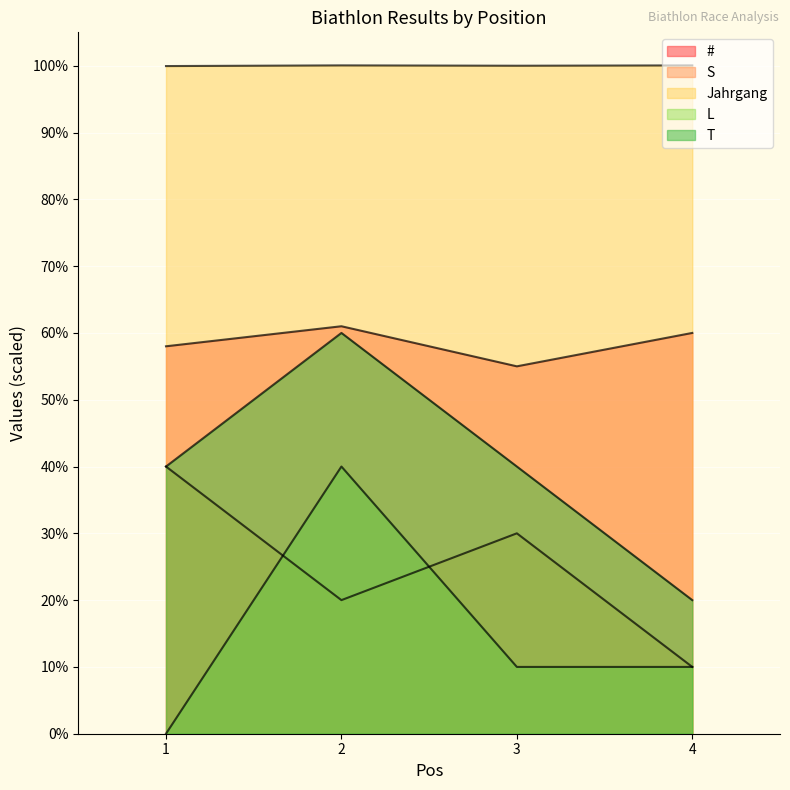

Does the chart display data point markers on the line(s)?

No